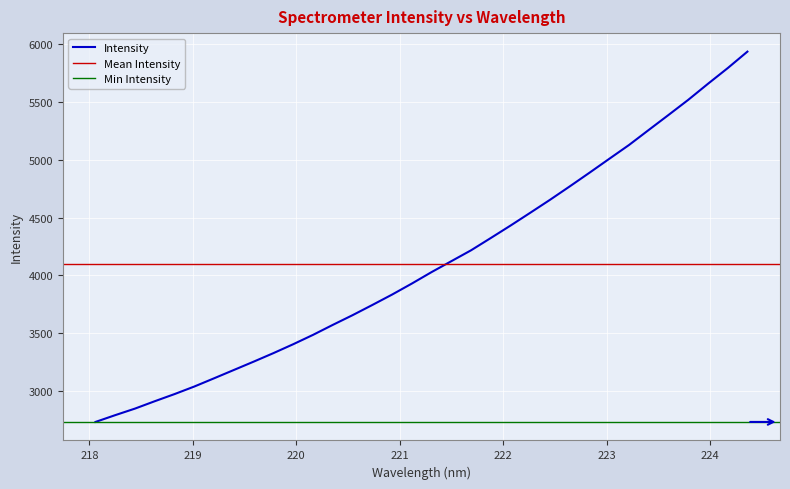

What is the change in value from 219.3979 to 221.4993?

+940.0